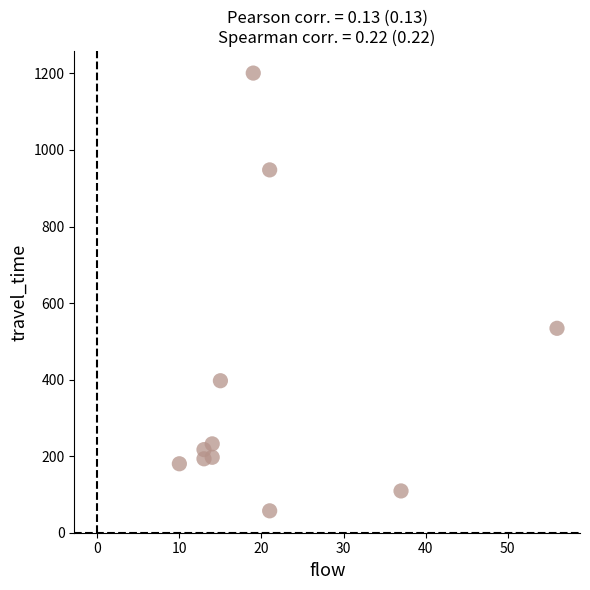

What is the average Y value?

388